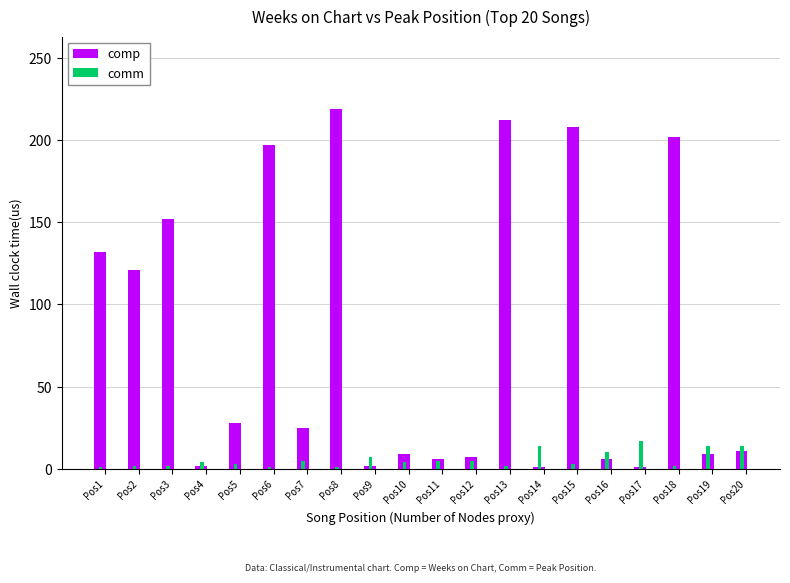

List the series in order of their overall mean, lowest first.

comm, comp